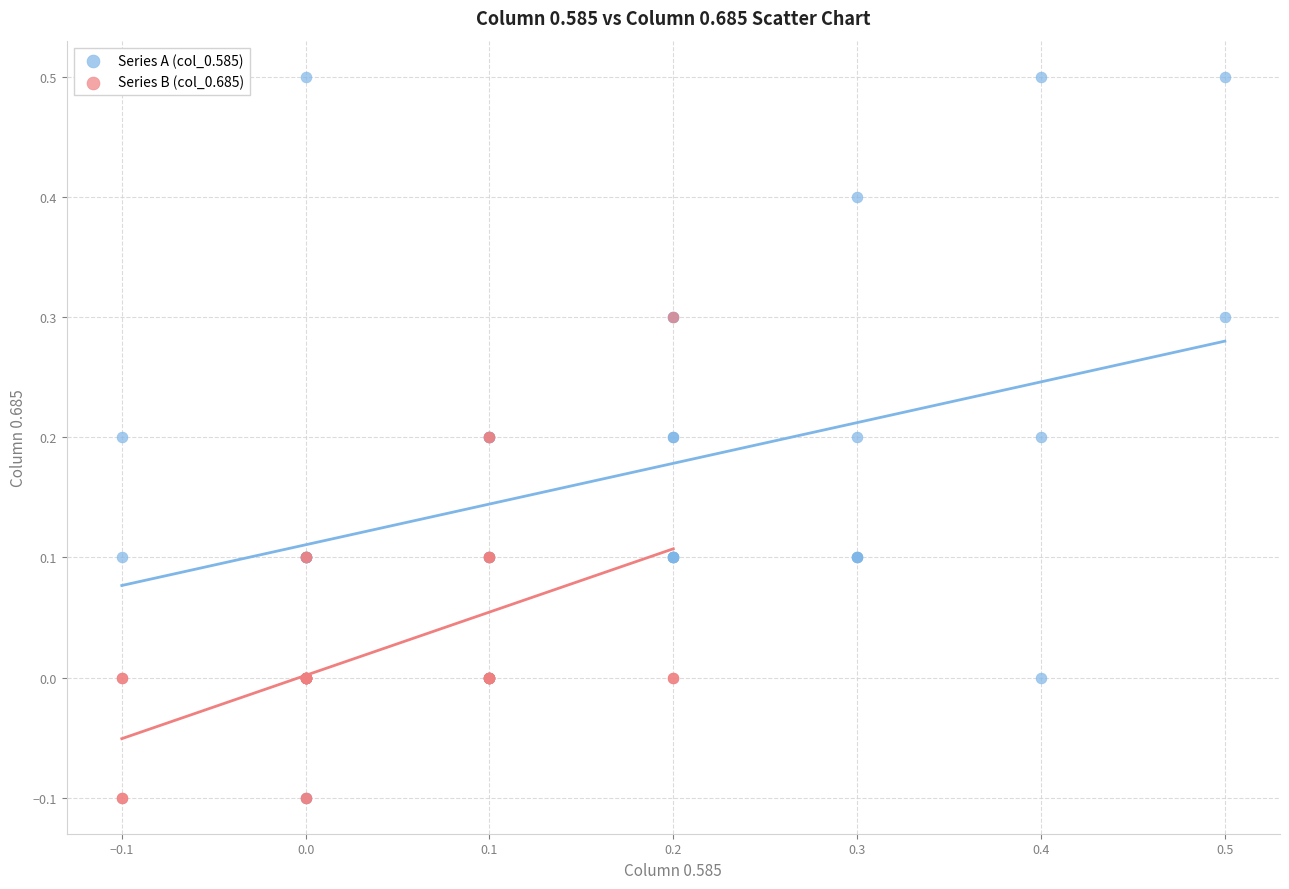

Which series reaches the maximum Y coordinate?

Series A (col_0.585)